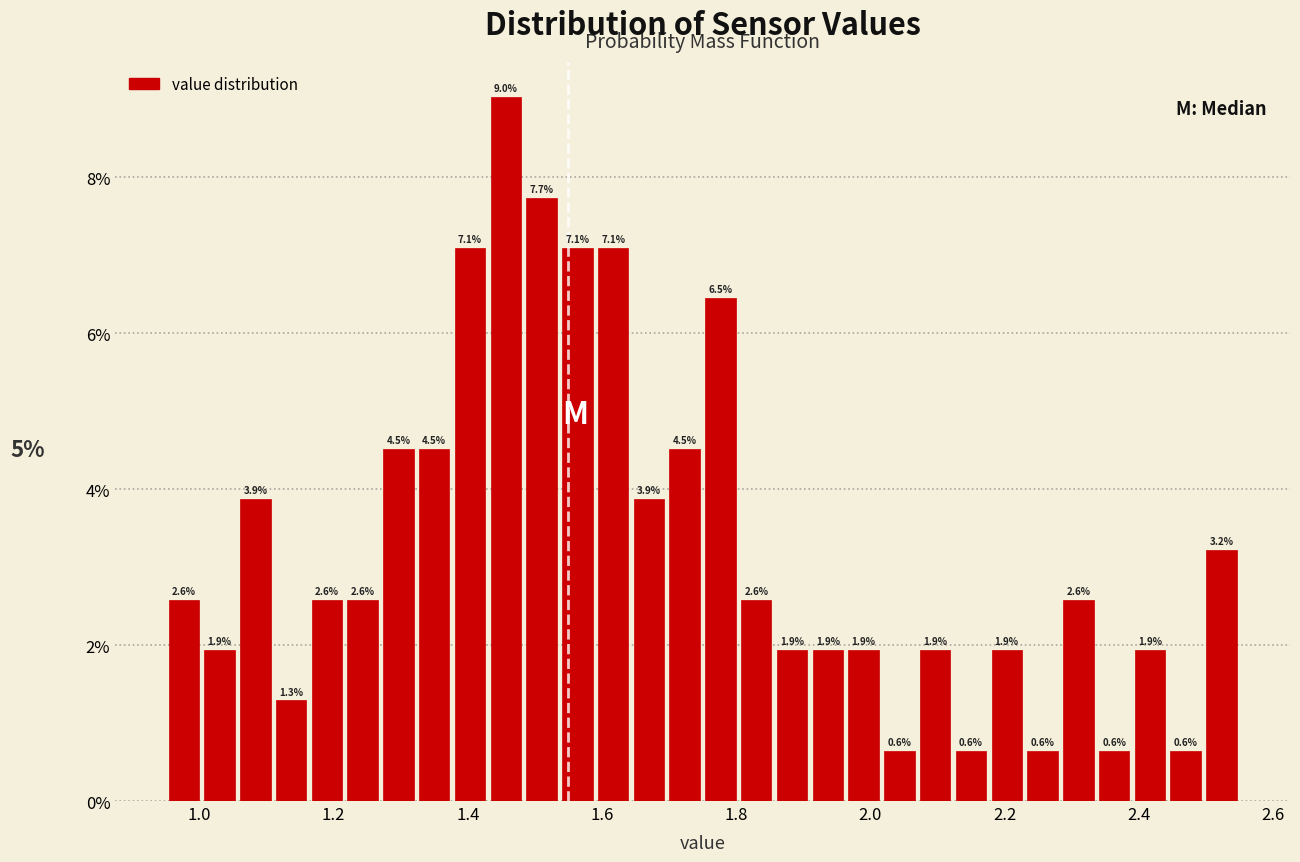

Read against the x-axis, roughly where is the centre of the tallest bar?

1.46